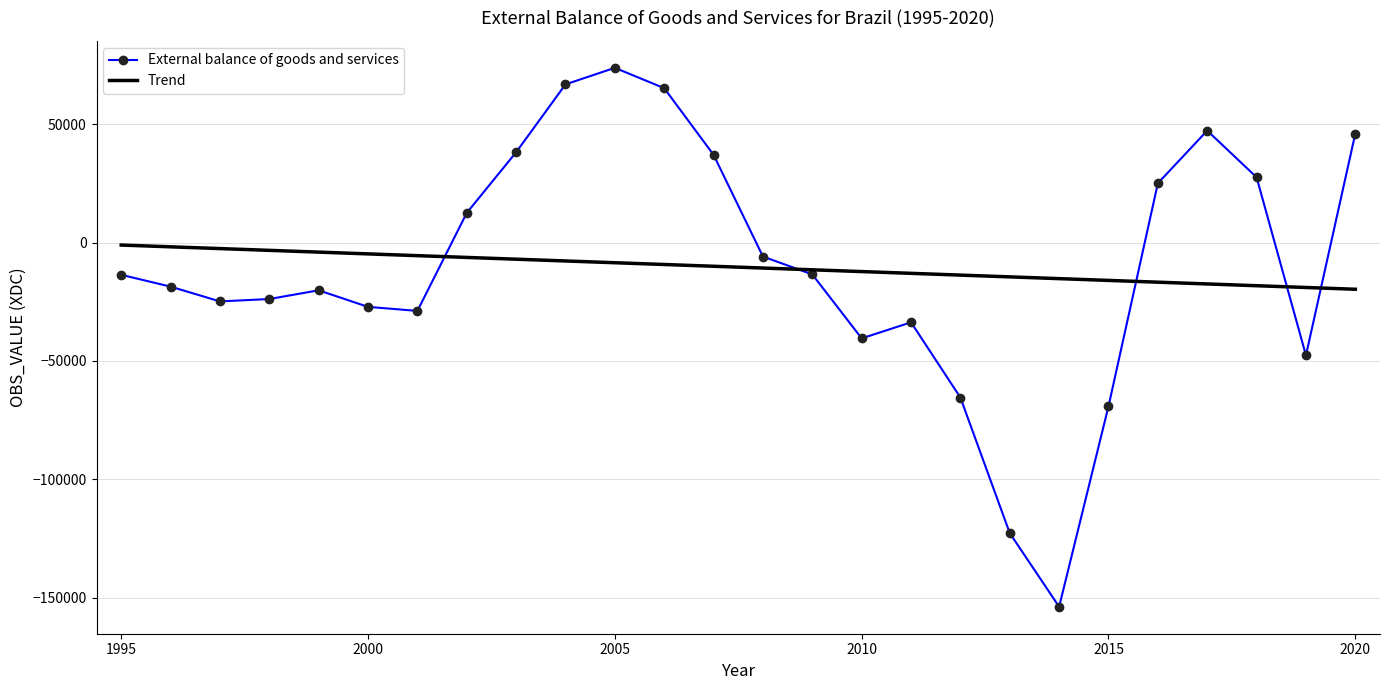

Rank the series by their maximum value, from lowest to highest.

Trend, External balance of goods and services